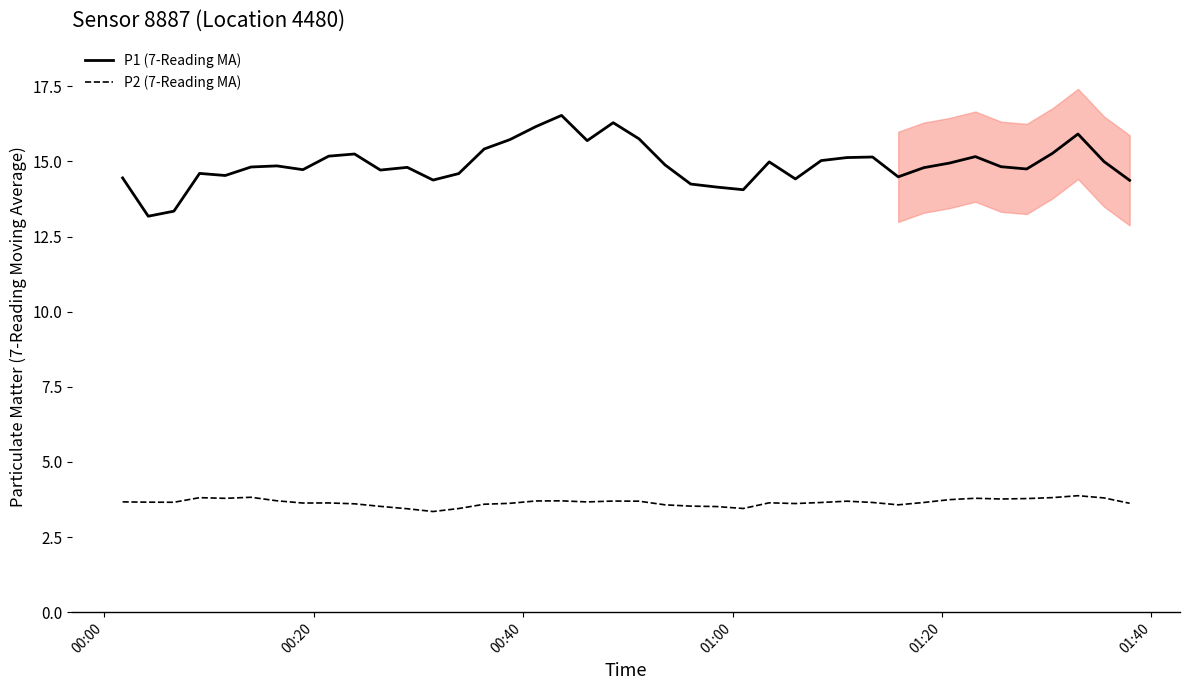

True or false: P1 (7-Reading MA) and P2 (7-Reading MA) intersect in this chart.

False